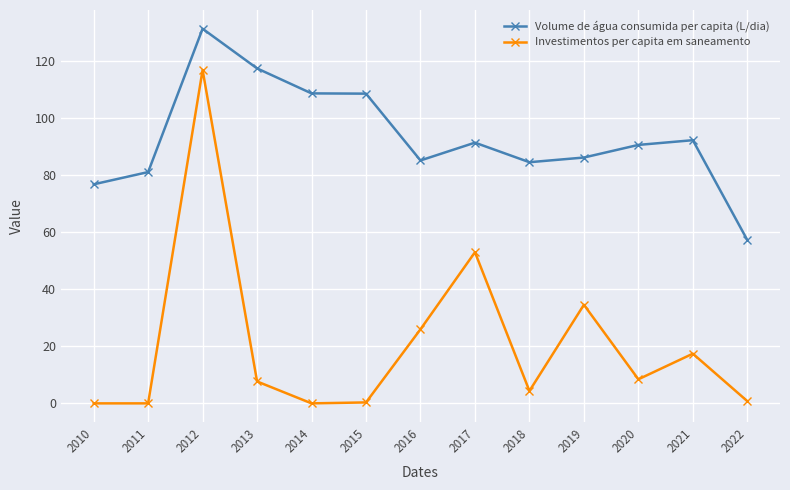

The value of Volume de água consumida per capita (L/dia) at 2017 is 151.7. True or false?

False